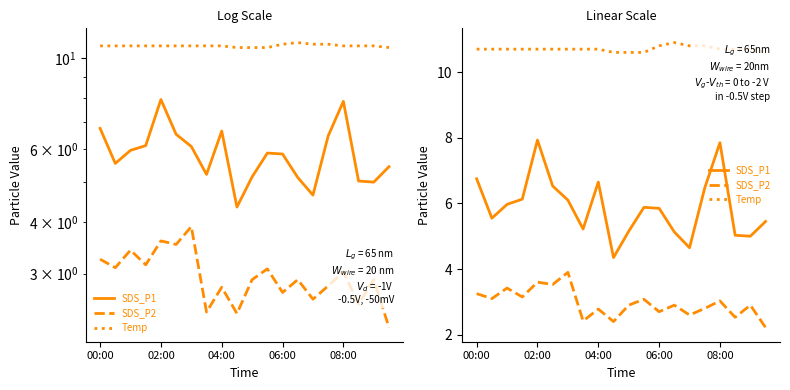

True or false: Temp has more than 0 interior local peaks.

True